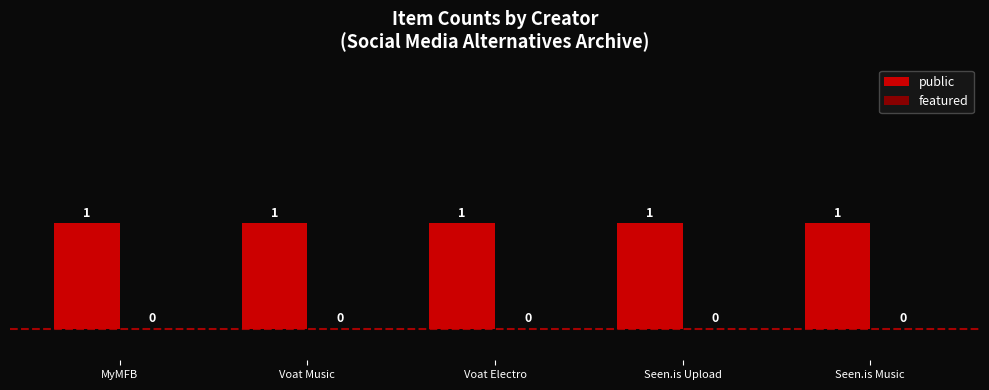

Which series changed the most between MyMFB and Seen.is Upload?

public